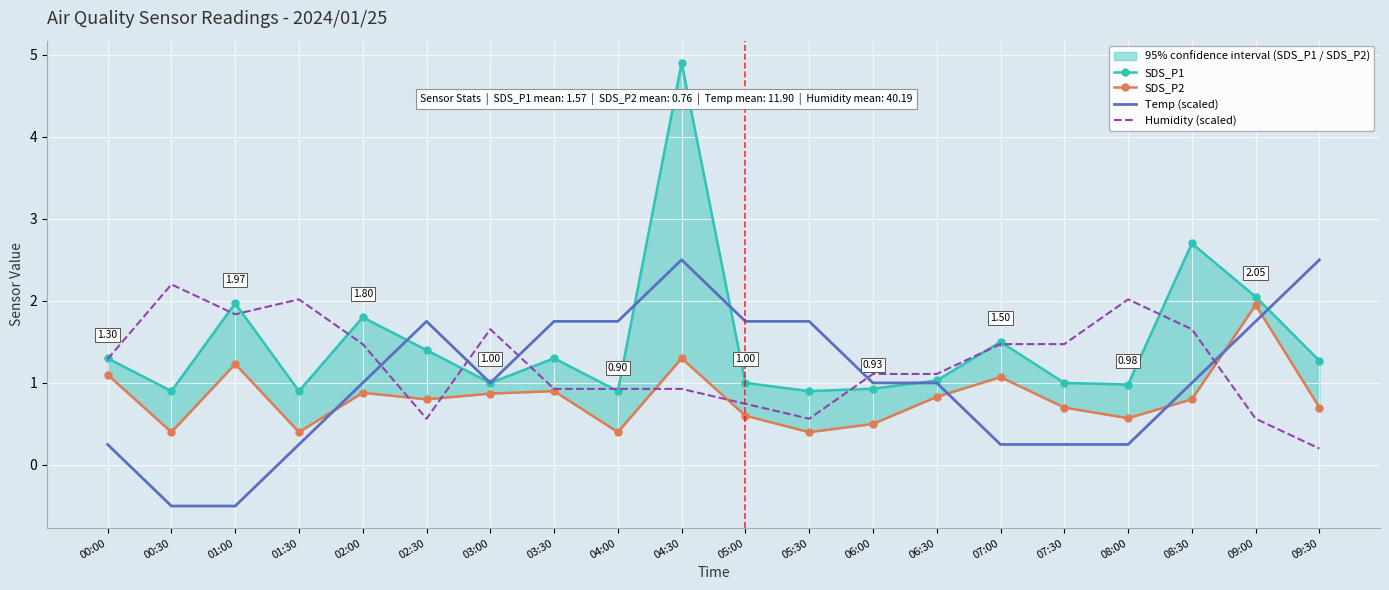

What are all the series names shown in the legend?

SDS_P1, SDS_P2, Temp (scaled), Humidity (scaled)